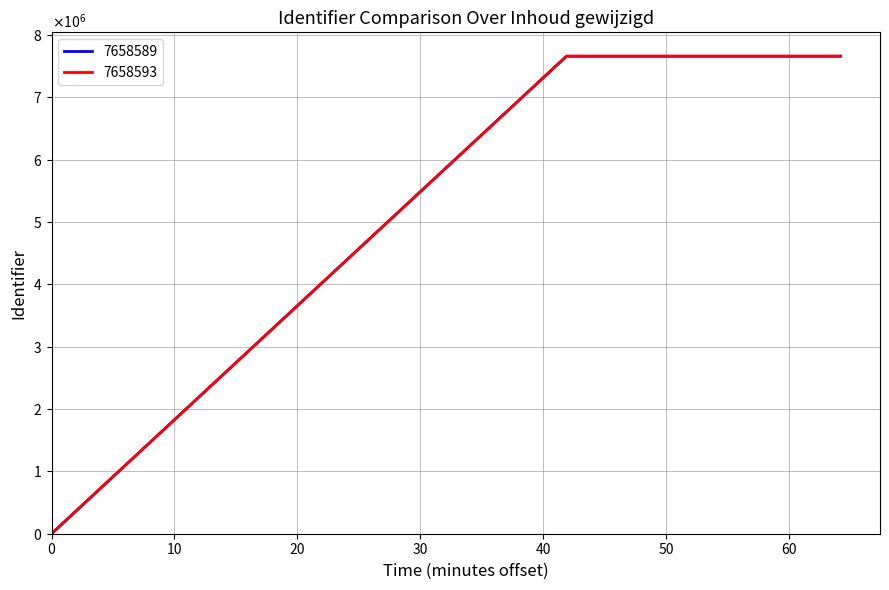

What are all the series names shown in the legend?

7658589, 7658593